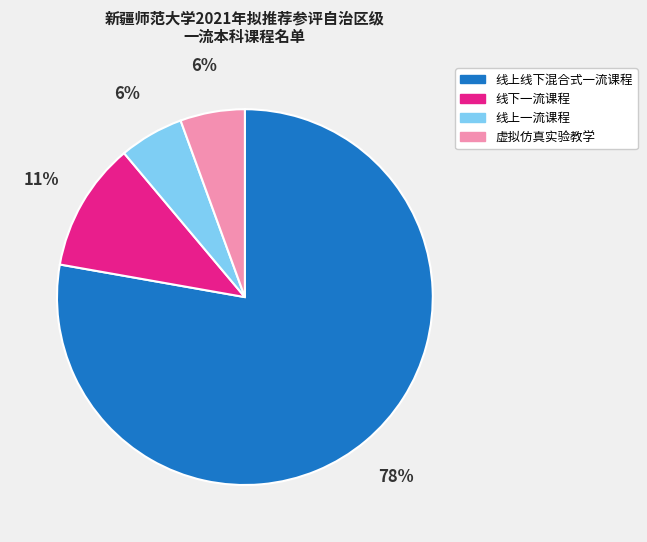

How many segments does this pie chart have?

4